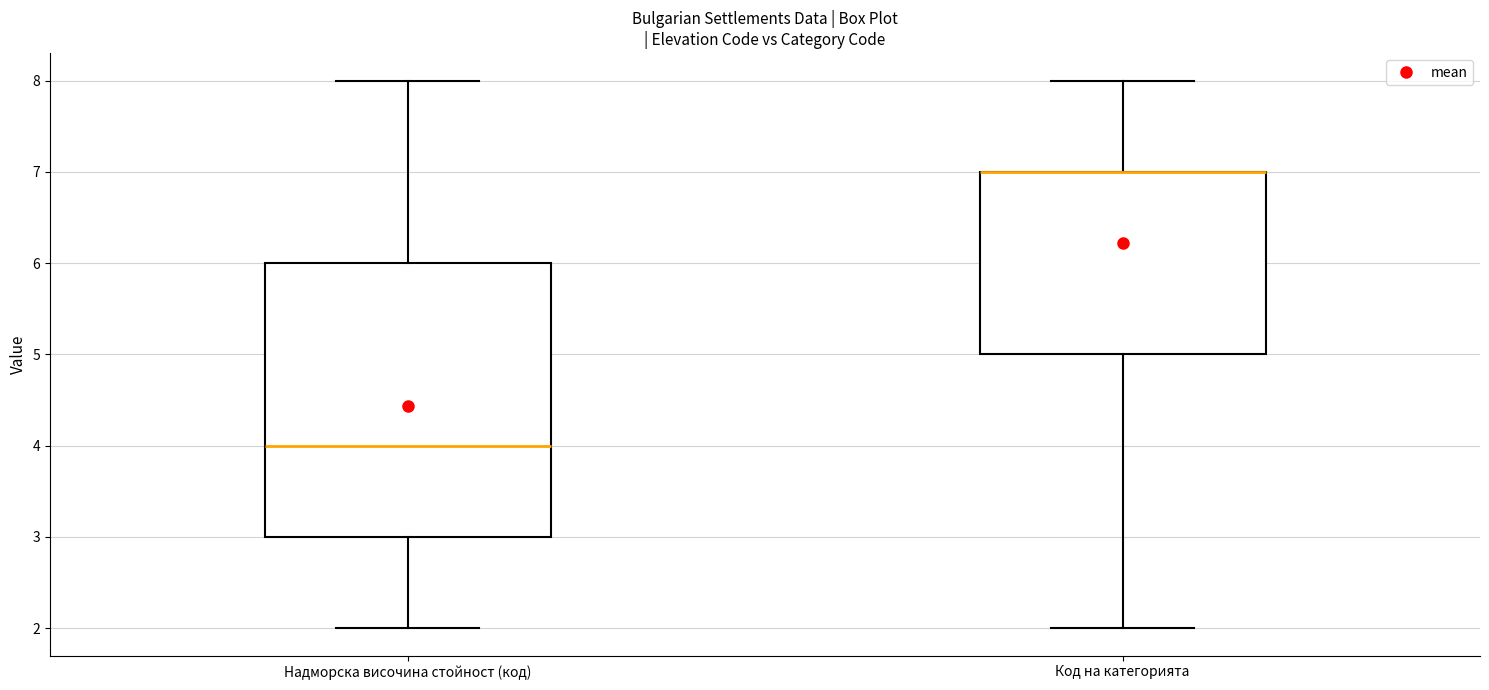

Which box is the tallest, from its lower edge to its upper edge?

Надморска височина стойност (код)